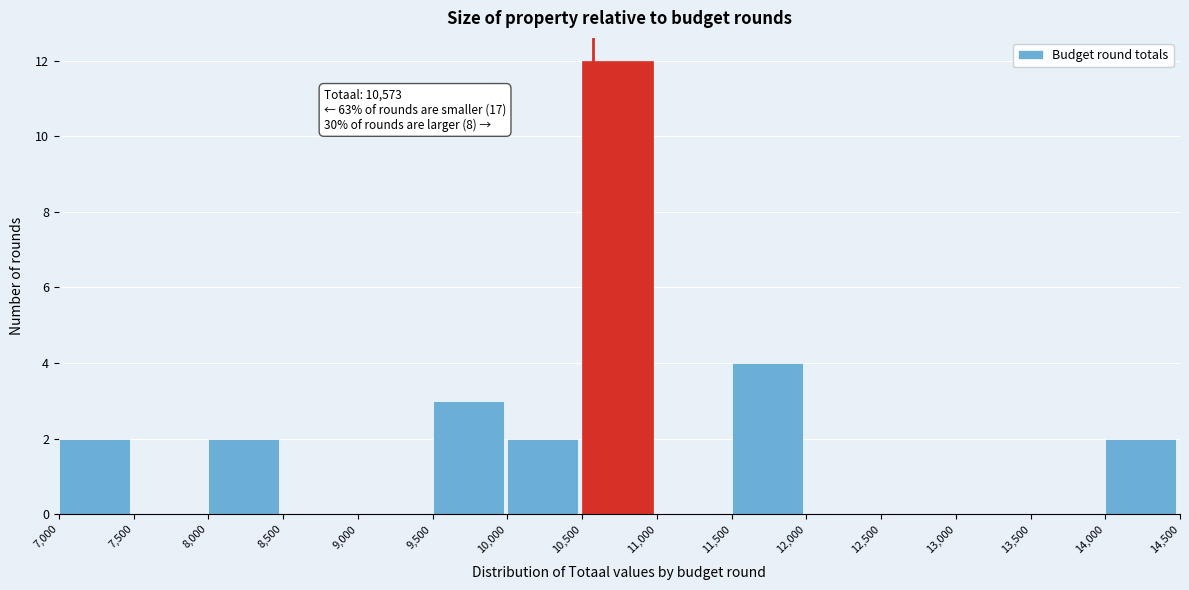

Which range on the x-axis has the tallest bar?

10,500 to 11,000